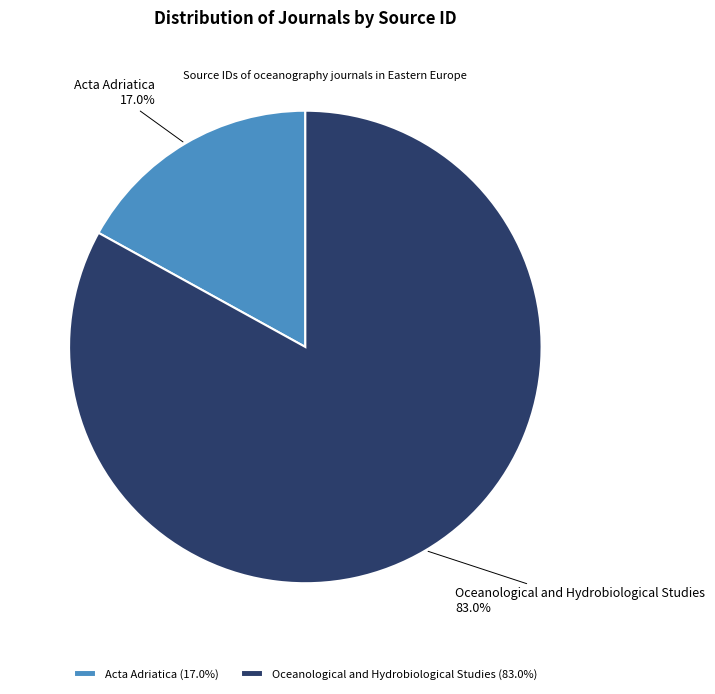

Count the number of slices in the pie.

2